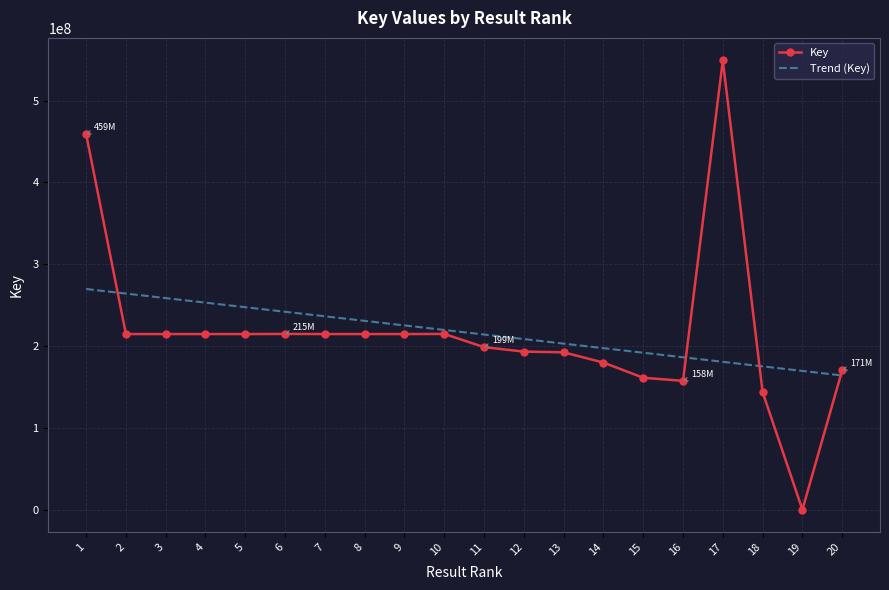

List the series in order of their peak value, lowest first.

Trend (Key), Key